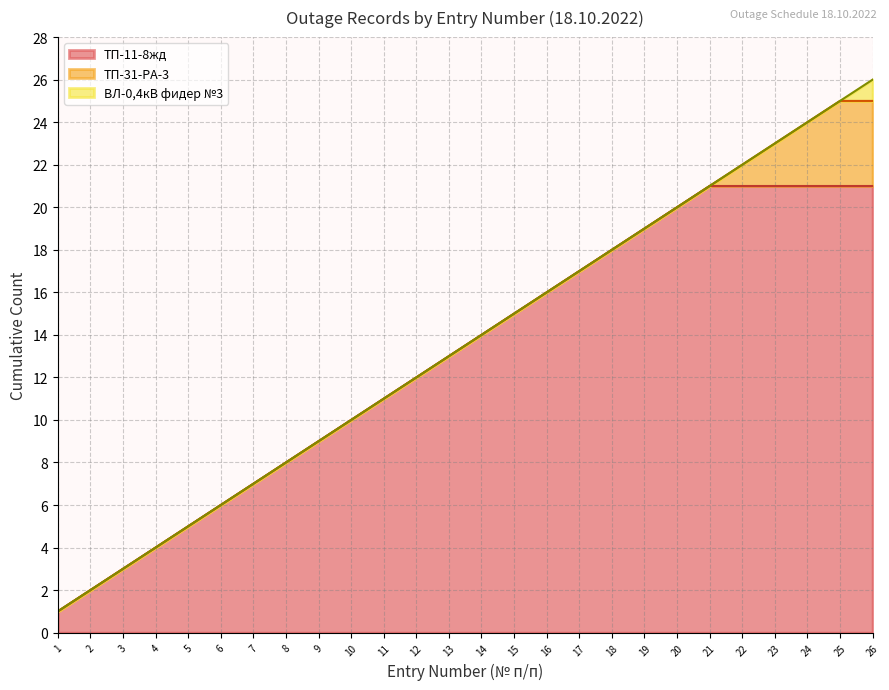

What is the ratio of the value at 8 to the value at 11?

0.7